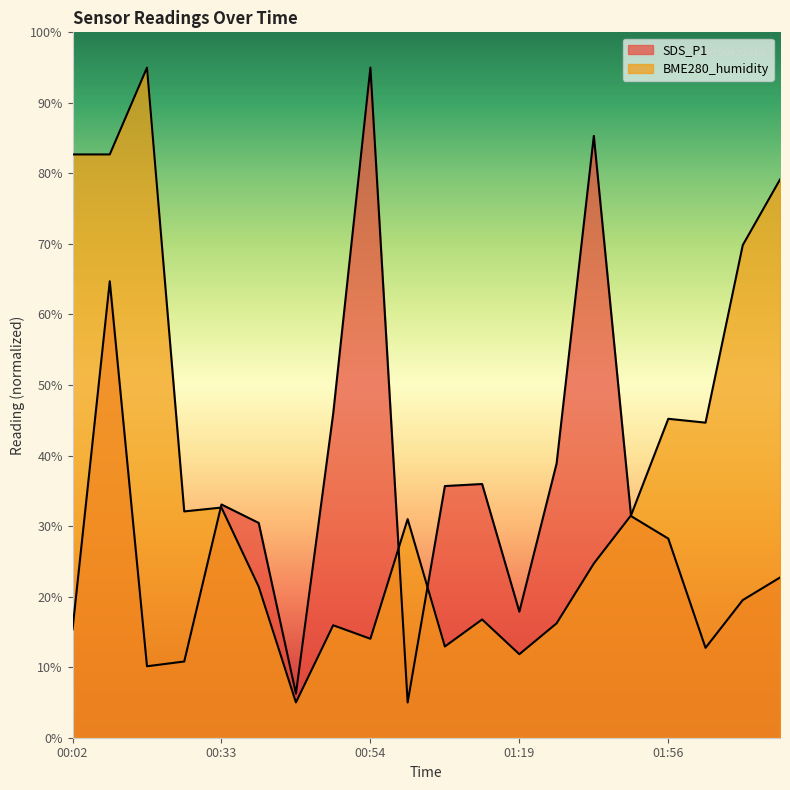

What is the total value across all series at 00:54?

109.0